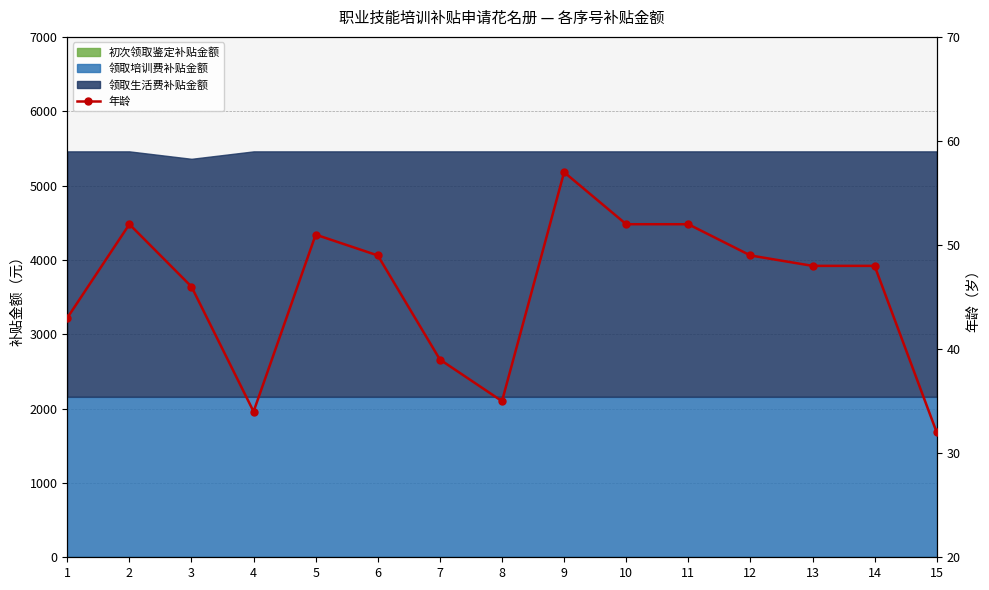

What is the difference between the maximum and minimum values?

25